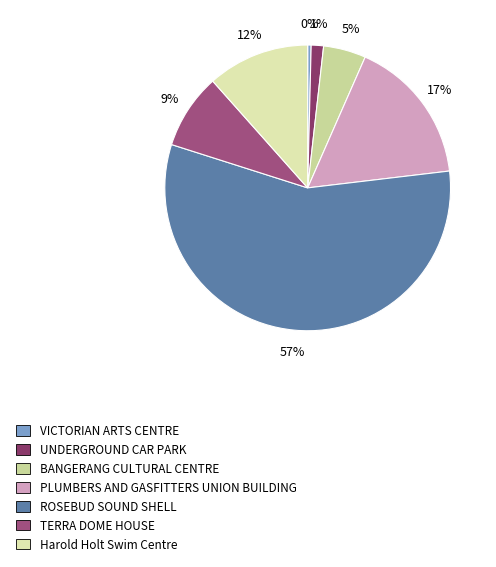

Which category has the smallest portion of the pie?

VICTORIAN ARTS CENTRE